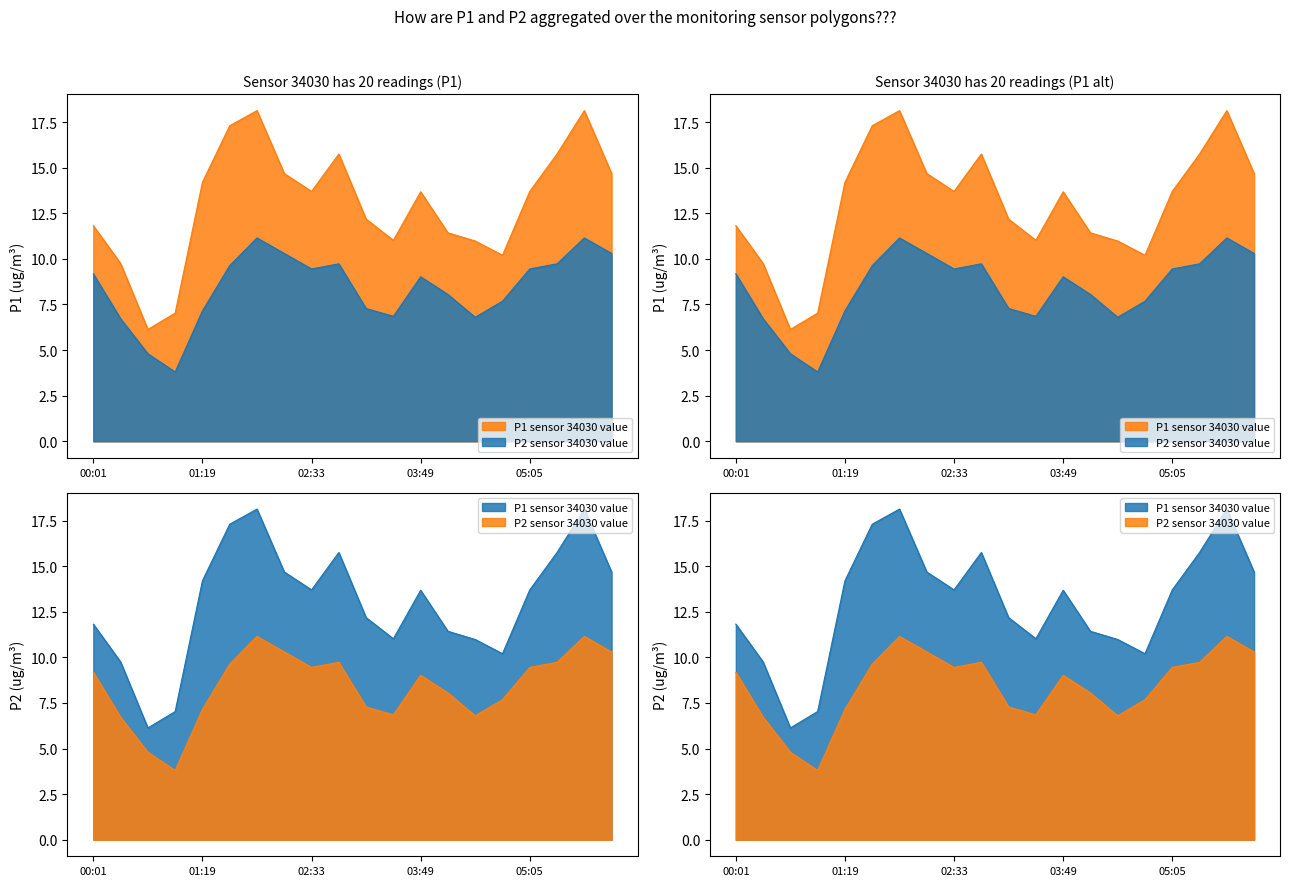

Reading right to left, list all the values displayed in this chart.

P1: 06:02=14.7	05:43=18.1	05:24=15.8	05:05=13.7	04:46=10.2	04:27=11.0	04:08=11.4	03:49=13.7	03:30=11.0	03:11=12.2	02:52=15.8	02:33=13.7	02:14=14.7	01:55=18.1	01:36=17.3	01:19=14.2	01:00=7.0	00:40=6.1	00:21=9.8	00:01=11.8
P2: 06:02=10.3	05:43=11.2	05:24=9.7	05:05=9.4	04:46=7.7	04:27=6.8	04:08=8.1	03:49=9.0	03:30=6.8	03:11=7.3	02:52=9.7	02:33=9.4	02:14=10.3	01:55=11.2	01:36=9.6	01:19=7.2	01:00=3.8	00:40=4.8	00:21=6.7	00:01=9.2